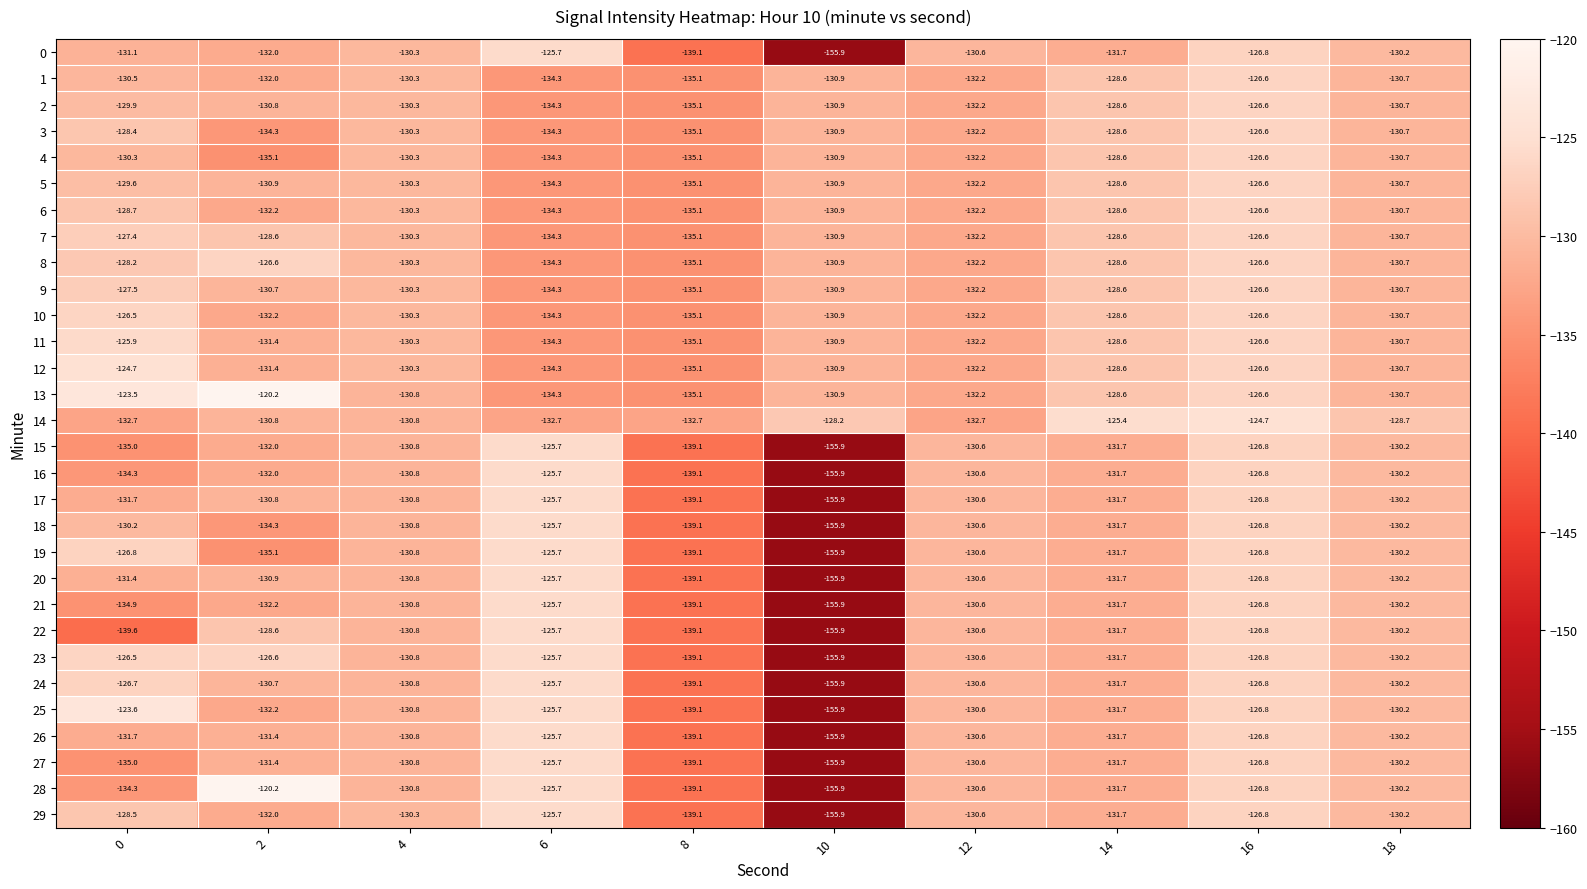

Which series has the largest range (max minus min)?

28